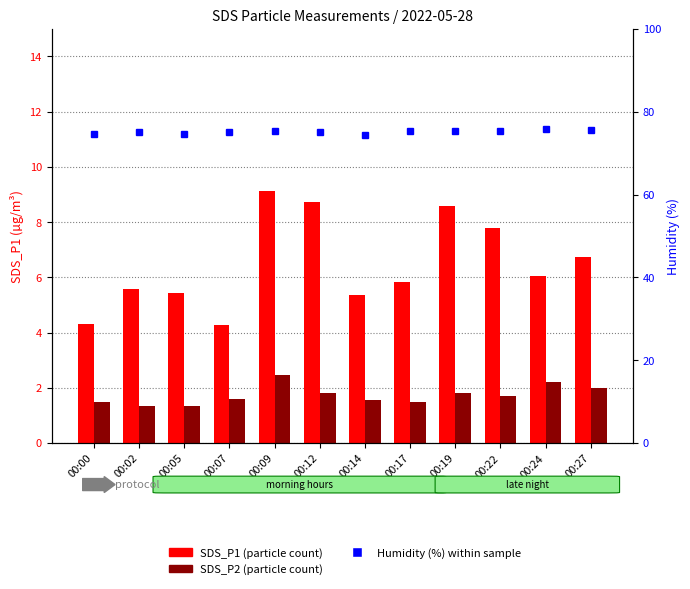

How many groups of bars are there?

12